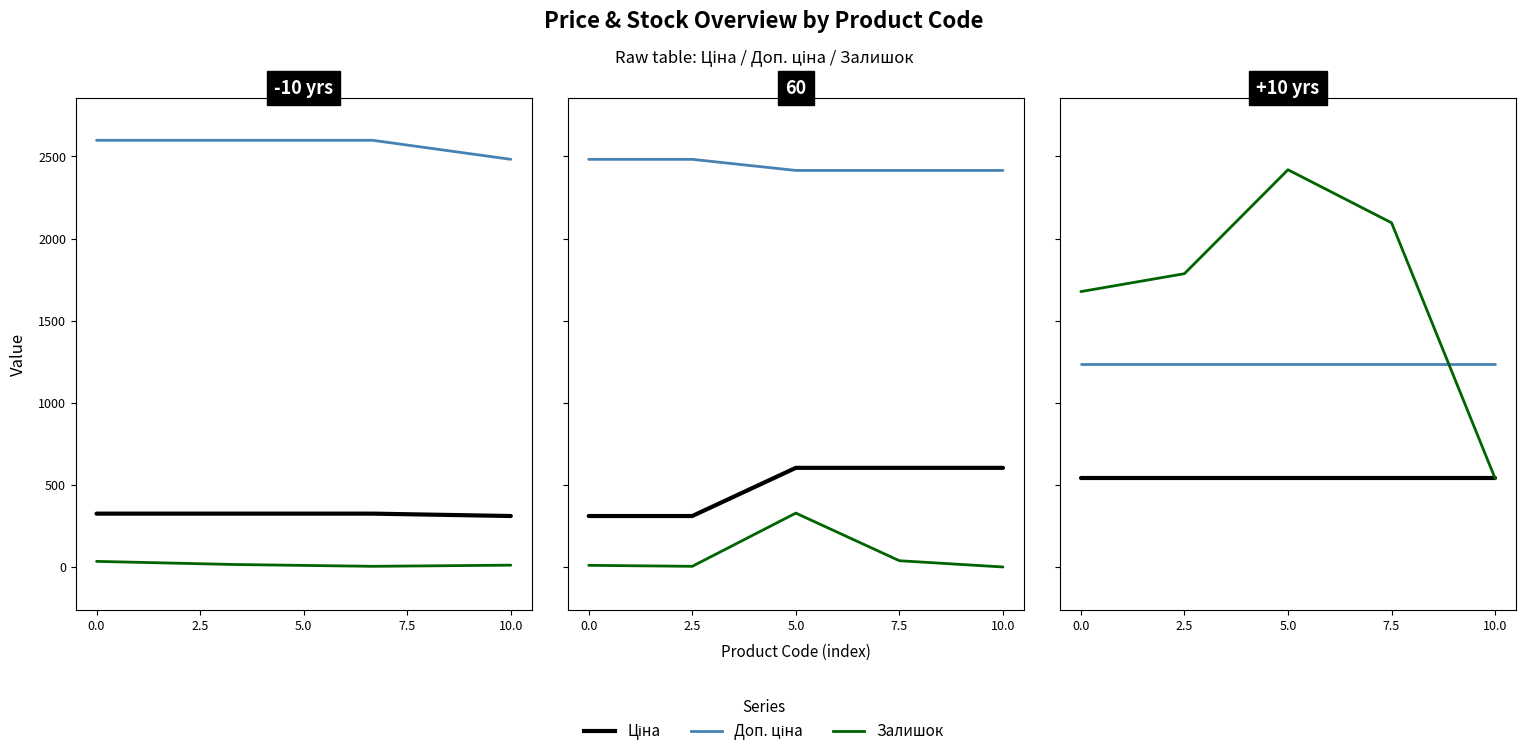

Rank the series at 2.5 from highest to lowest value.

Залишок, Доп. ціна, Ціна